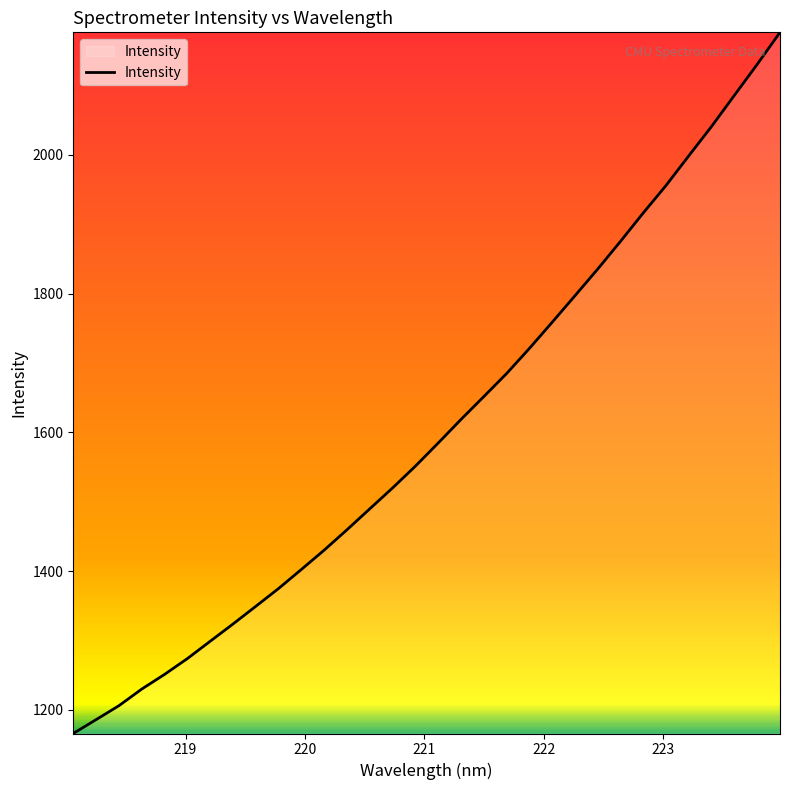

How many categories are shown in the chart?

32